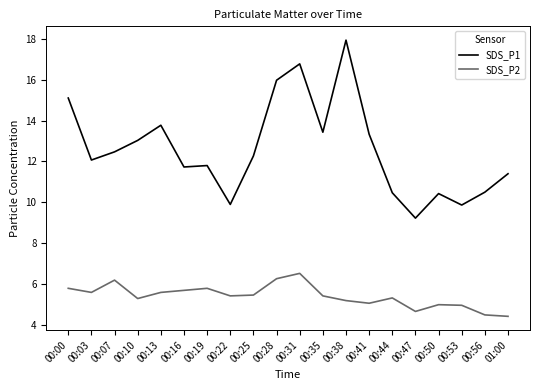

At 01:00, list the series in order from largest to smallest.

SDS_P1, SDS_P2